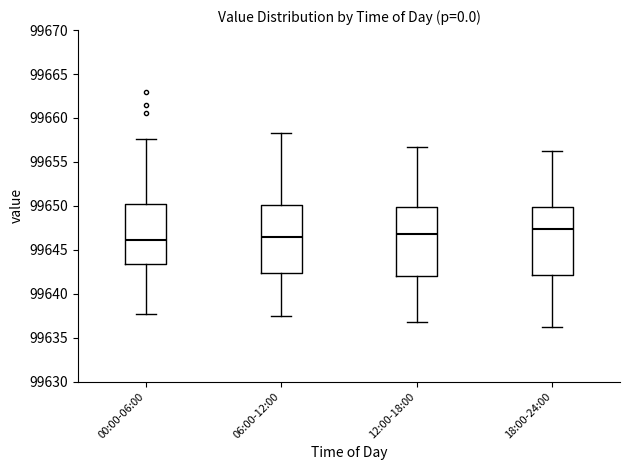

Reading left to right, read every box against the y-axis: the position of its median line, the range the box covers, and the ends of its whiskers. The values are not printed on the chart, so give them approximately, as read against the axis.

00:00-06:00: median 99646.0, box 99643.5 to 99650.0, whiskers 99638.0 to 99657.5
06:00-12:00: median 99646.5, box 99642.5 to 99650.0, whiskers 99637.5 to 99658.5
12:00-18:00: median 99647.0, box 99642.0 to 99650.0, whiskers 99637.0 to 99657.0
18:00-24:00: median 99647.5, box 99642.0 to 99650.0, whiskers 99636.5 to 99656.0